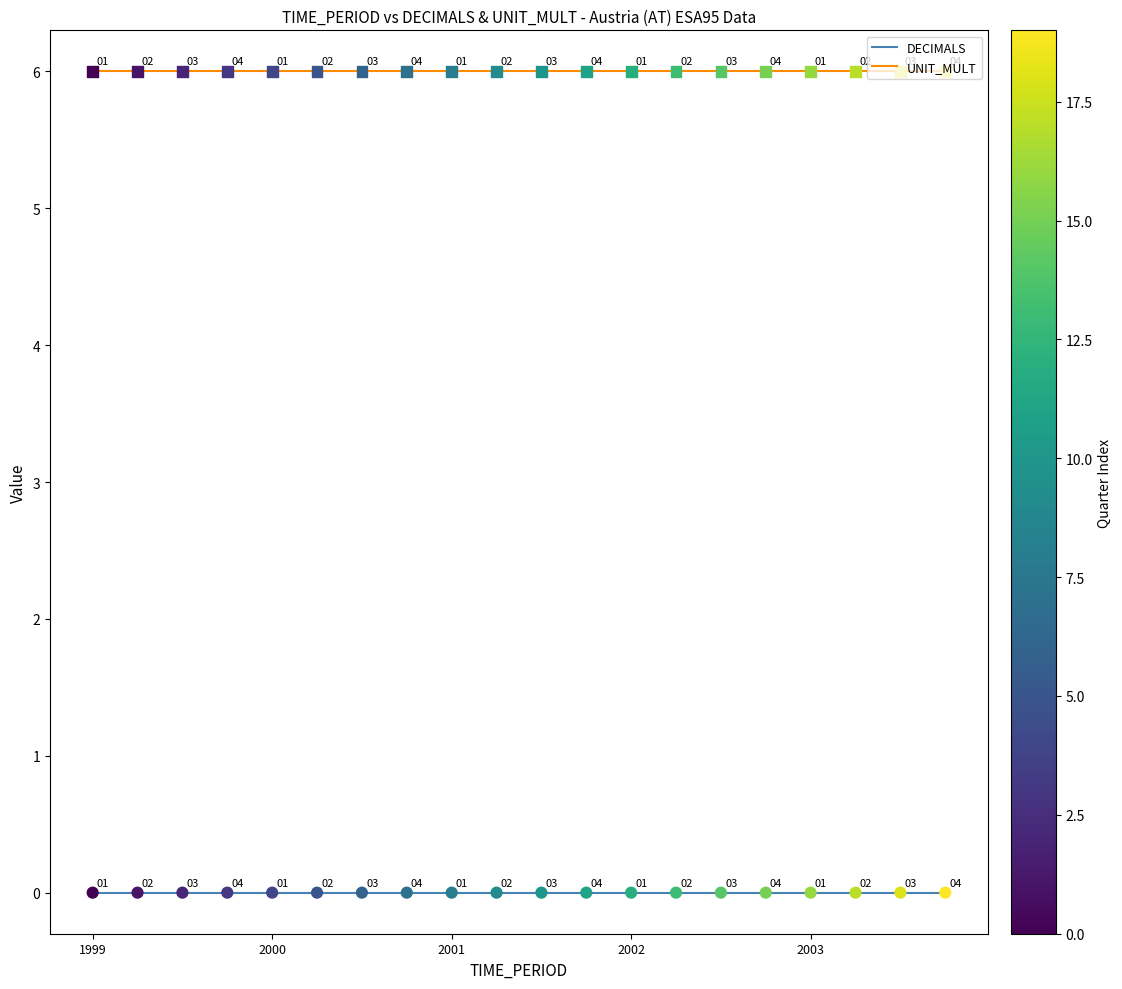

Which series has the largest total across all categories?

UNIT_MULT